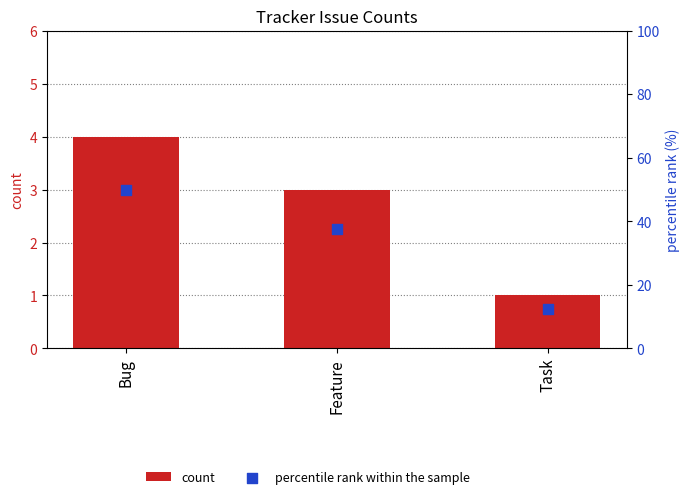

Which series contains the highest Y value?

percentile rank within the sample